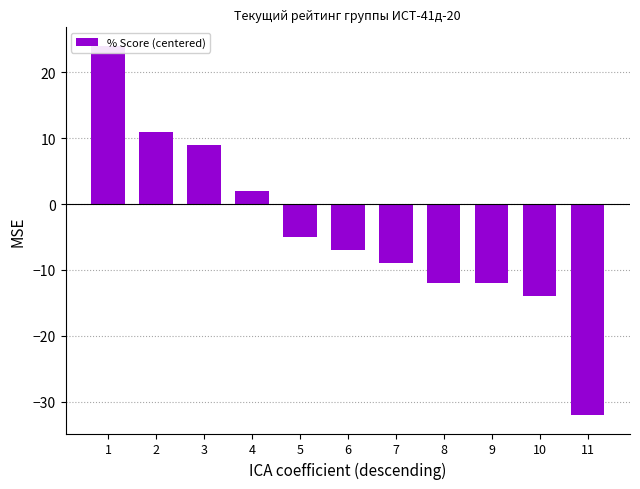

What is the maximum value shown in the chart?

24